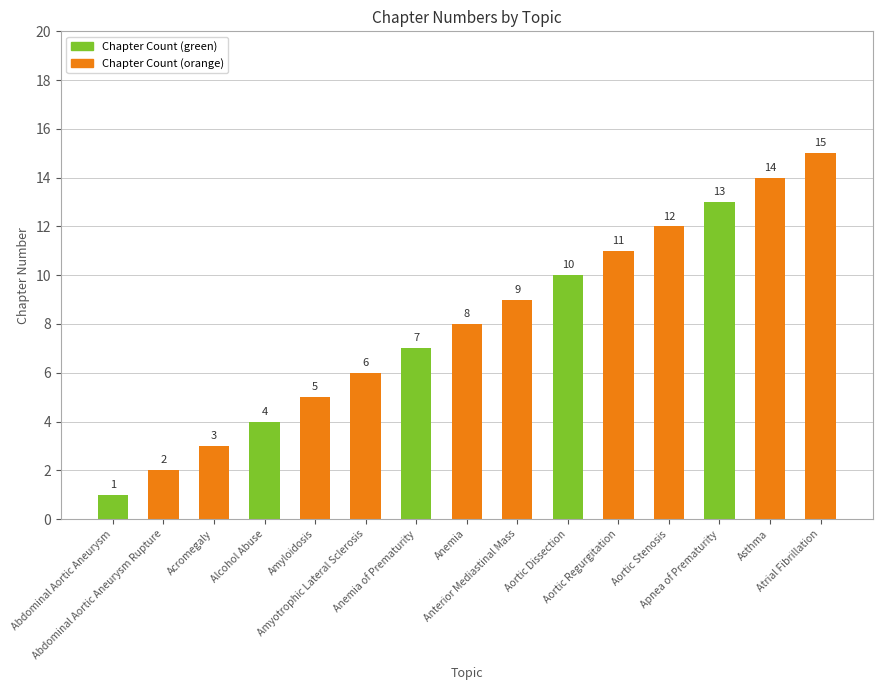

Reading right to left, list all the values displayed in this chart.

Atrial Fibrillation=15	Asthma=14	Apnea of Prematurity=13	Aortic Stenosis=12	Aortic Regurgitation=11	Aortic Dissection=10	Anterior Mediastinal Mass=9	Anemia=8	Anemia of Prematurity=7	Amyotrophic Lateral Sclerosis=6	Amyloidosis=5	Alcohol Abuse=4	Acromegaly=3	Abdominal Aortic Aneurysm Rupture=2	Abdominal Aortic Aneurysm=1